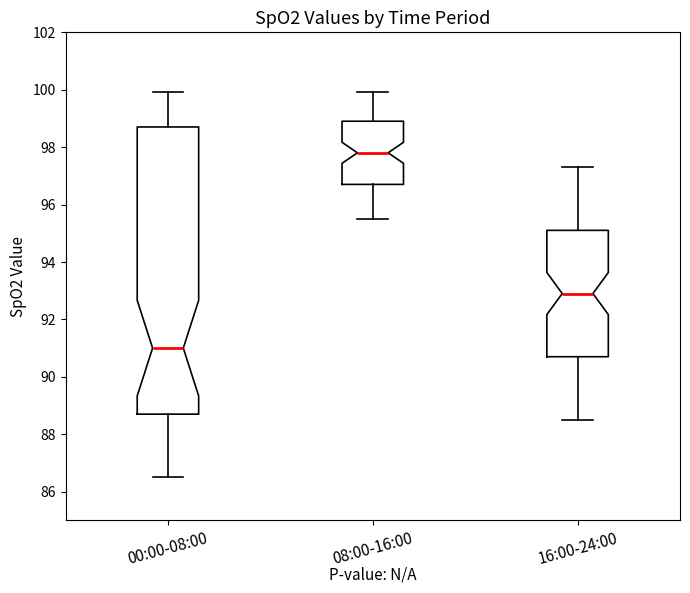

Which box has the highest median line?

08:00-16:00